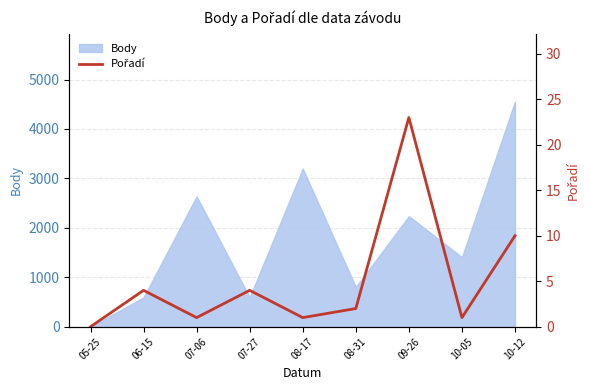

How many lines are shown in the chart?

1